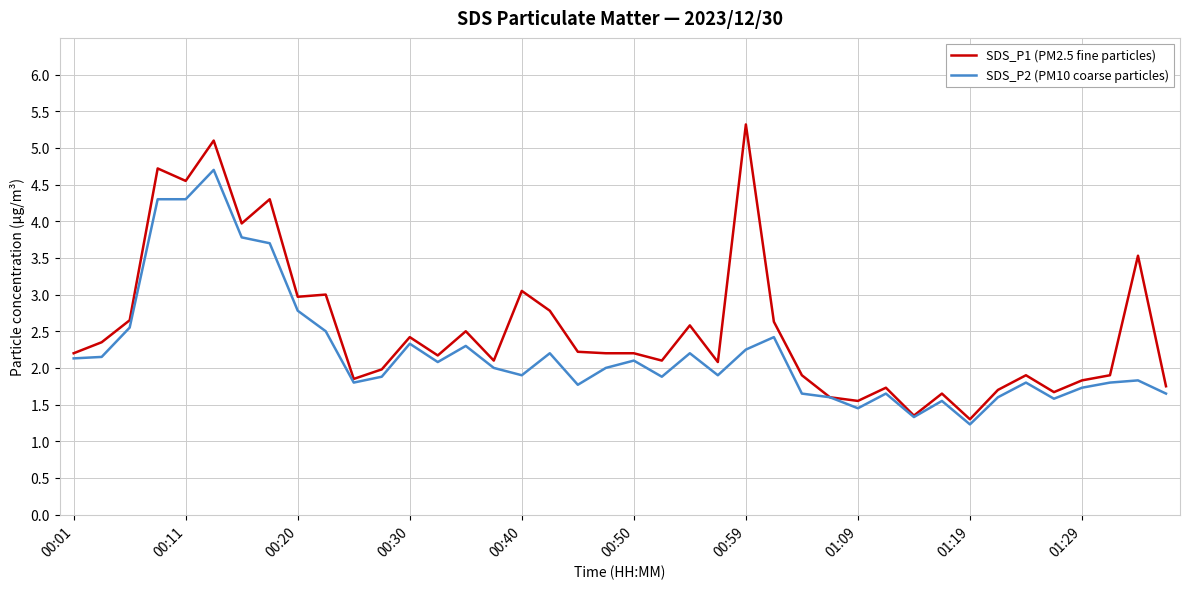

Rank the series by their average value, from highest to lowest.

SDS_P1 (PM2.5 fine particles), SDS_P2 (PM10 coarse particles)